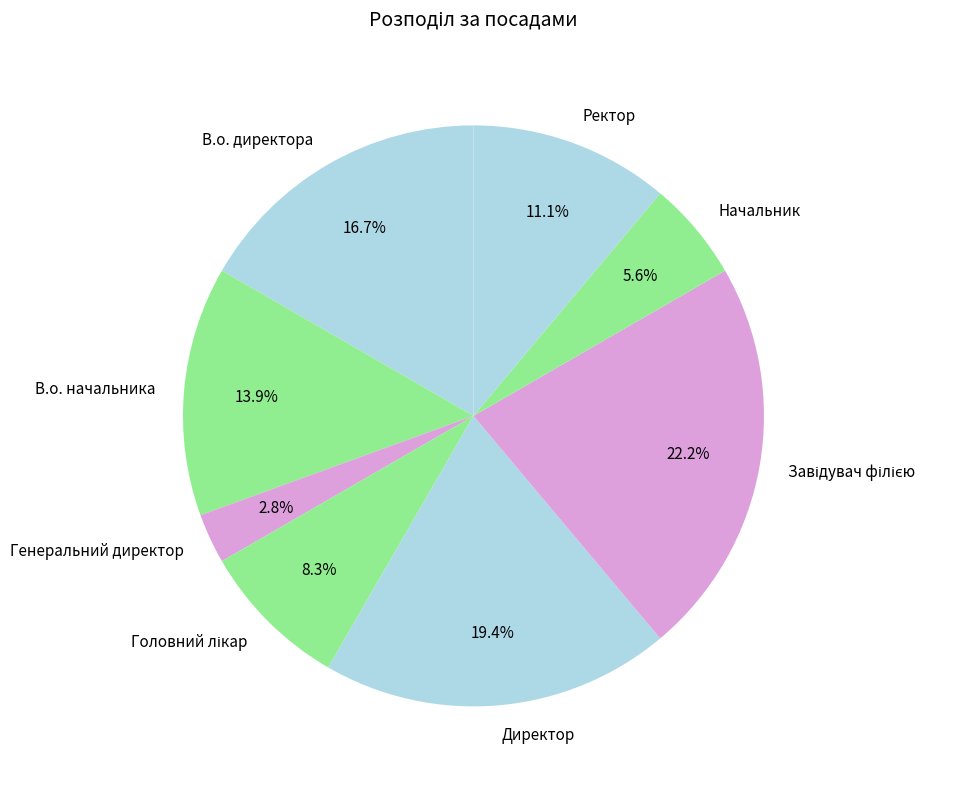

Is В.о. директора the majority of the pie?

No